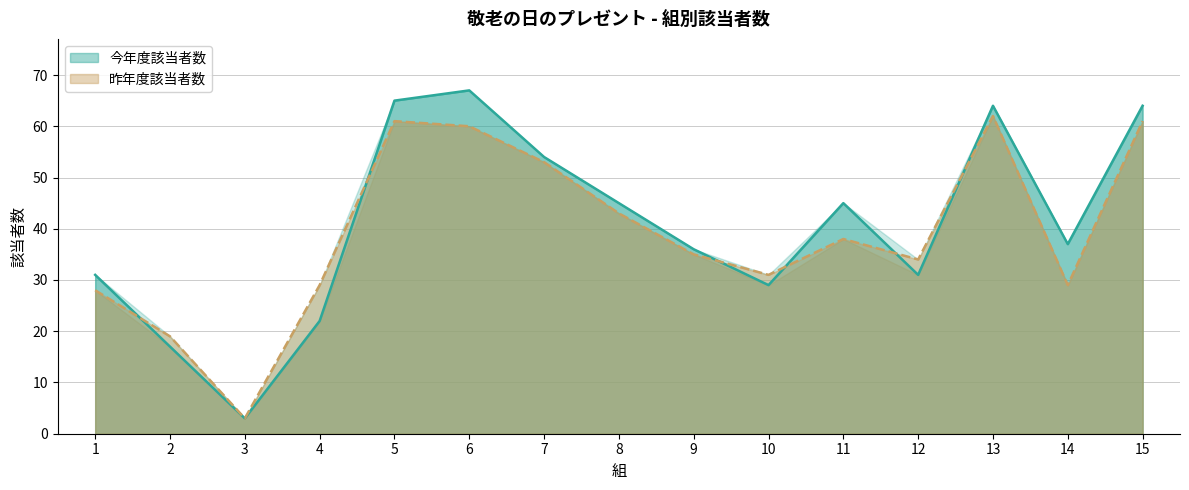

At which category is the sum across all series the highest?

6